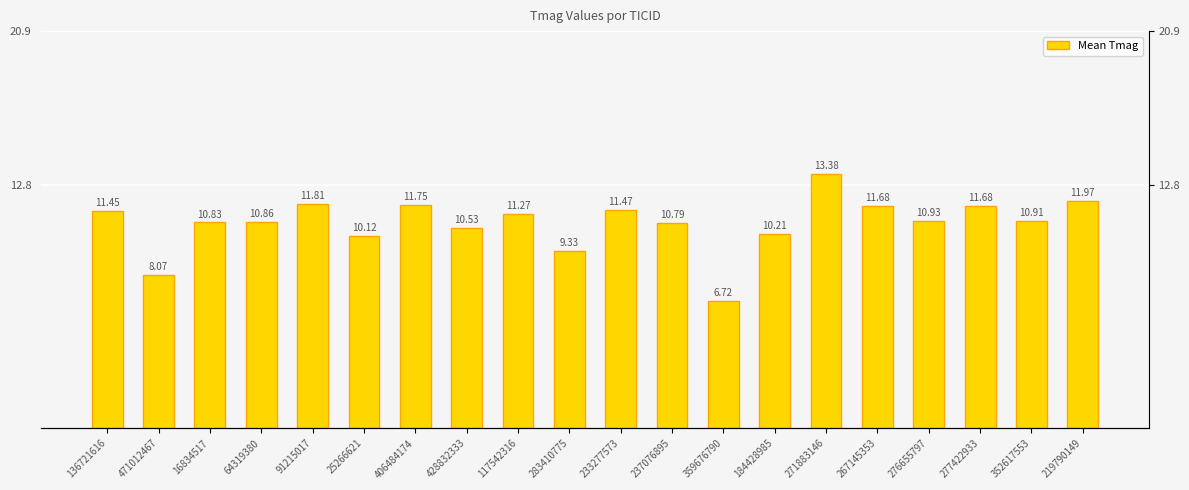

At which category does the chart reach its minimum across all series?

359676790